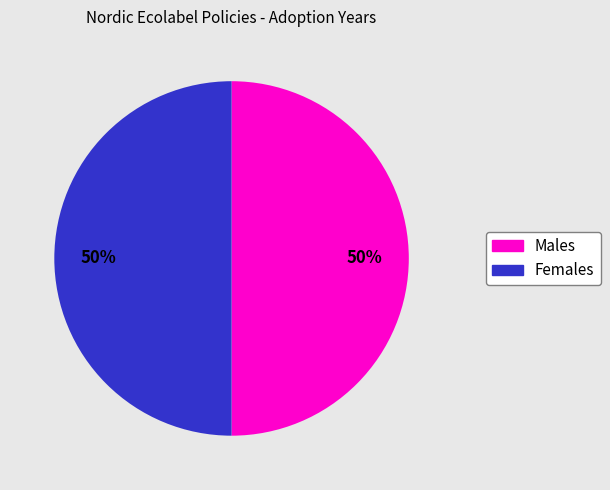

To the nearest percent, what is the average slice percentage?

50%